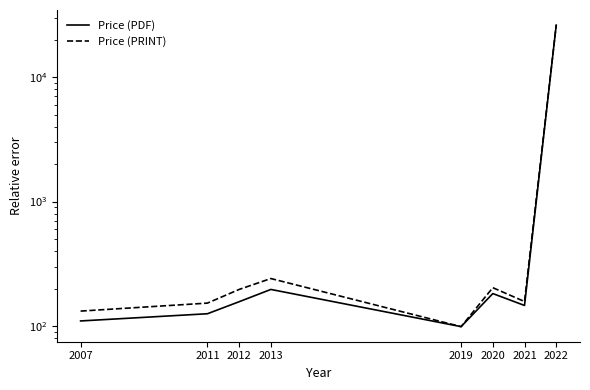

How many values in the Price (PRINT) series are below 197?

4